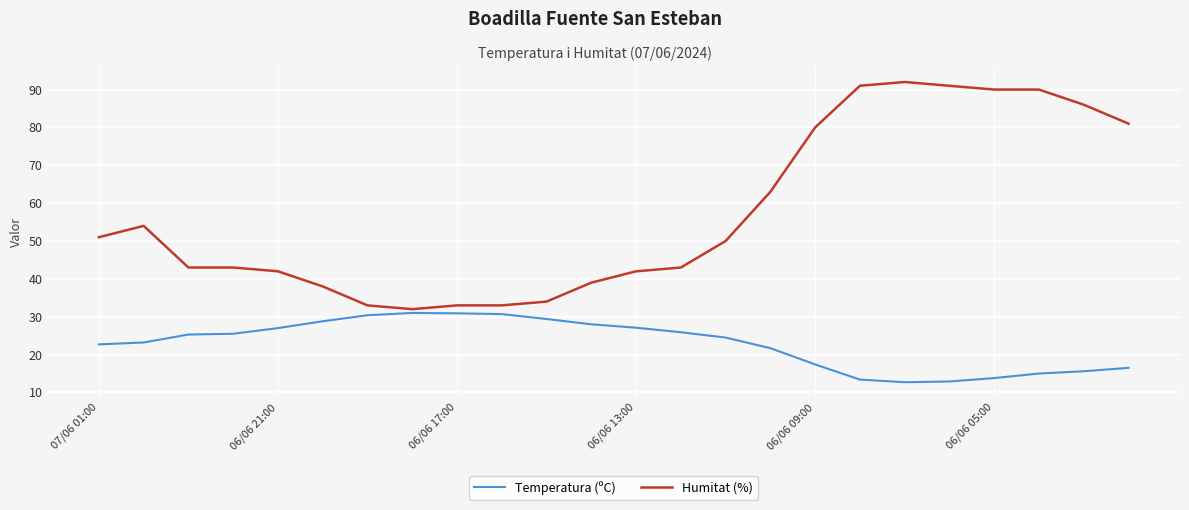

At how many categories does at least one series exceed 20?

24